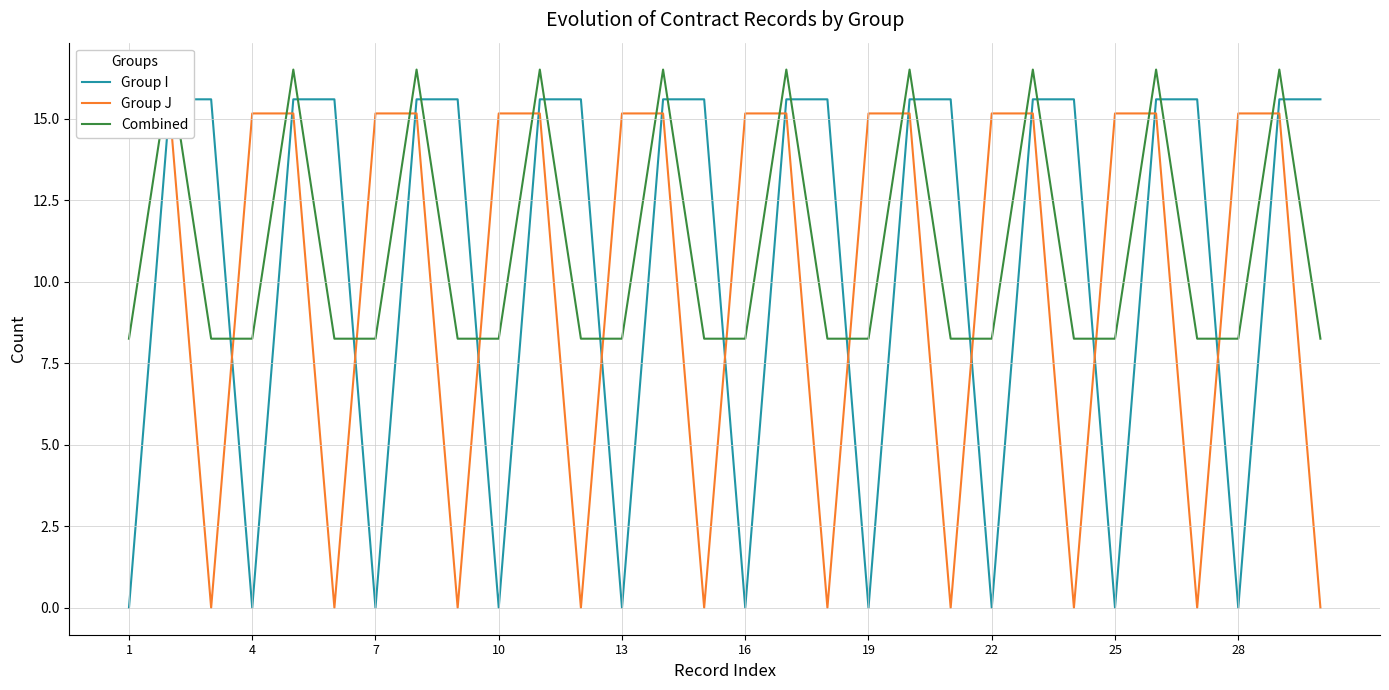

Count the number of data series in this chart.

3